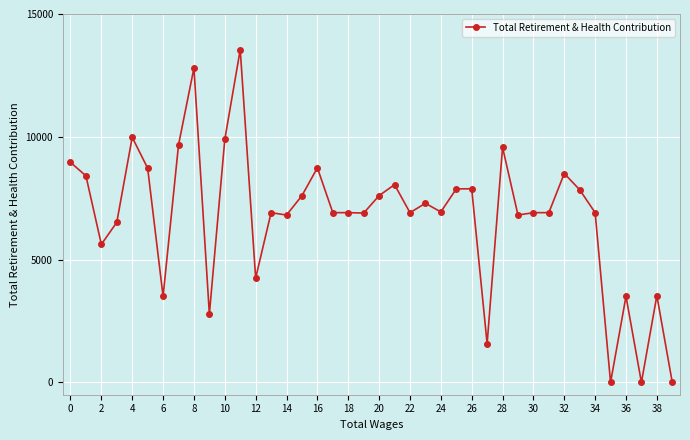

What is the average value?

6753